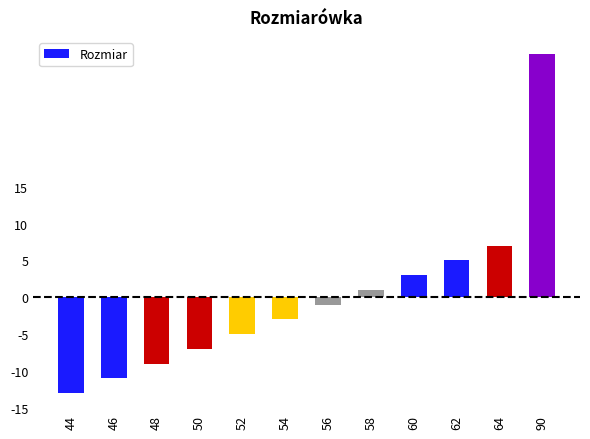

Read the value at 56.

-1